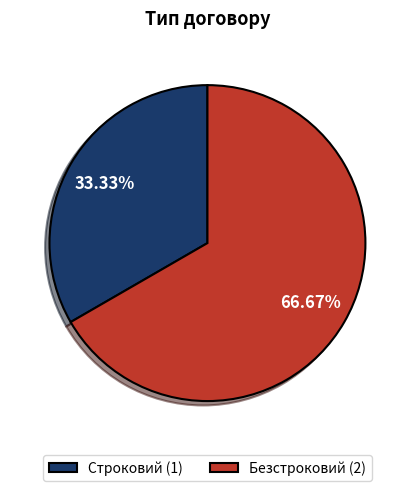

To the nearest percent, what percentage of the pie is Строковий?

33%